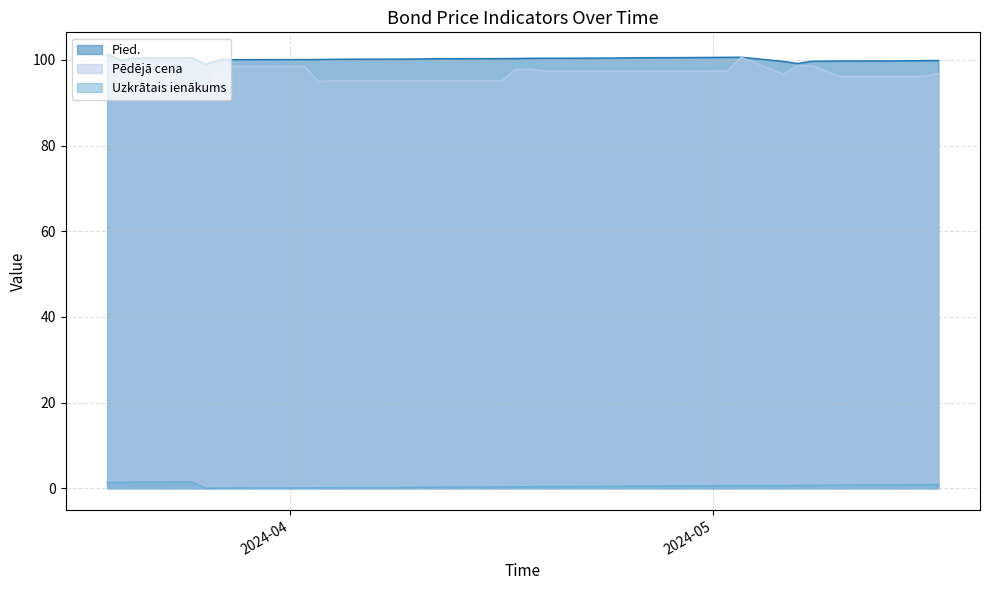

Which series has the largest range (max minus min)?

Pēdējā cena